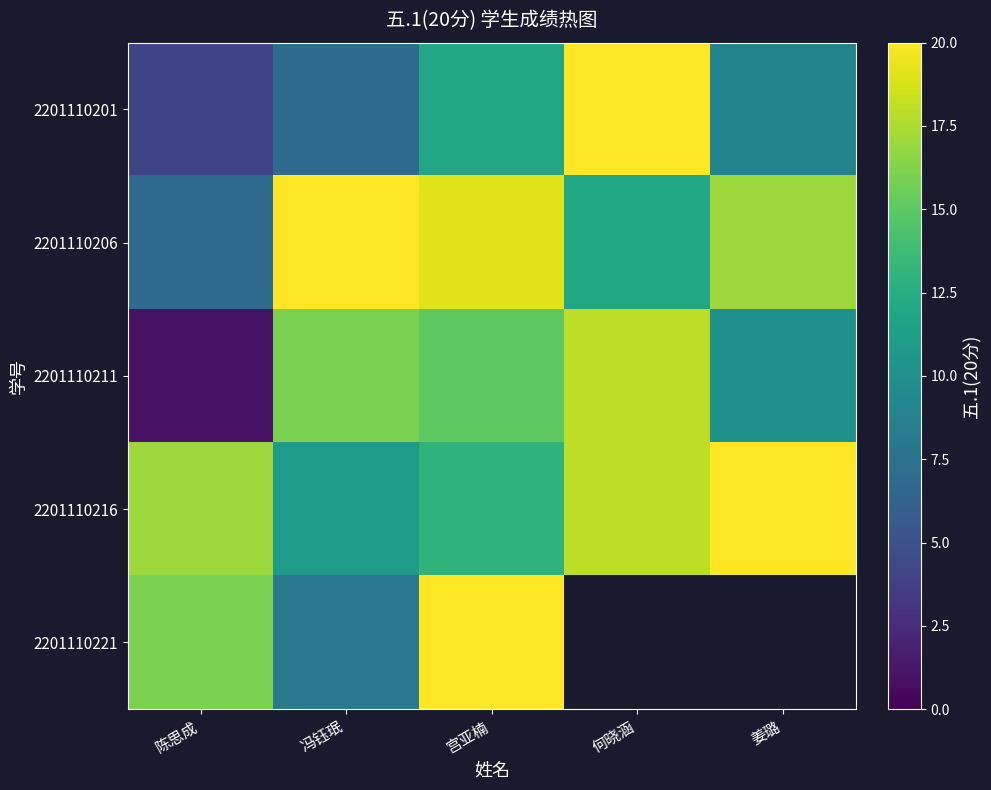

At which category is the sum across all series the highest?

宫亚楠